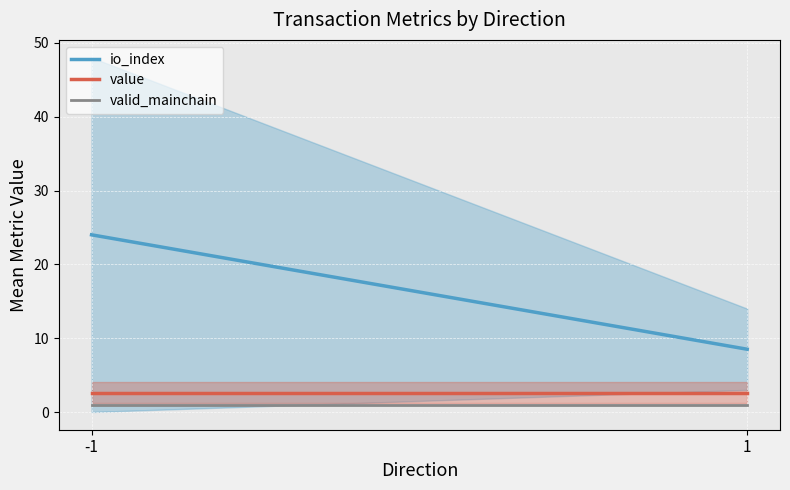

Rank the categories by value value from lowest to highest.

-1, 1